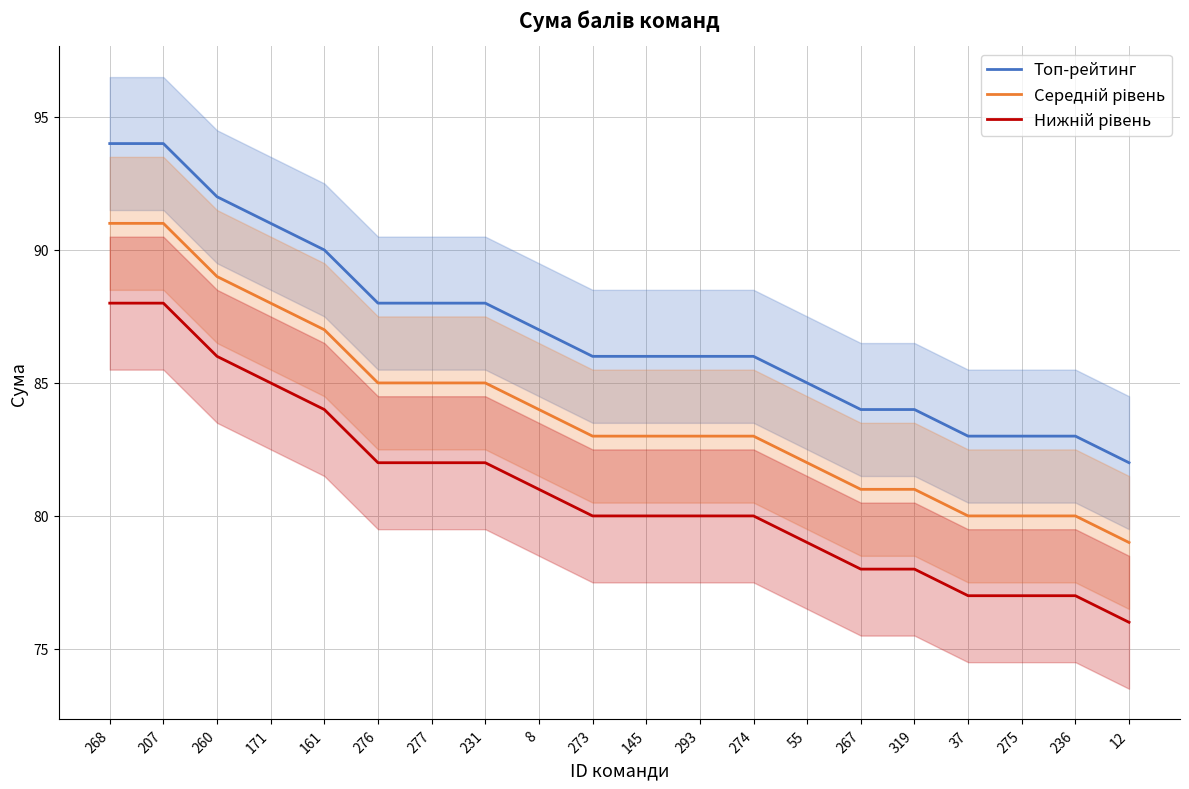

Does the chart display data point markers on the line(s)?

No